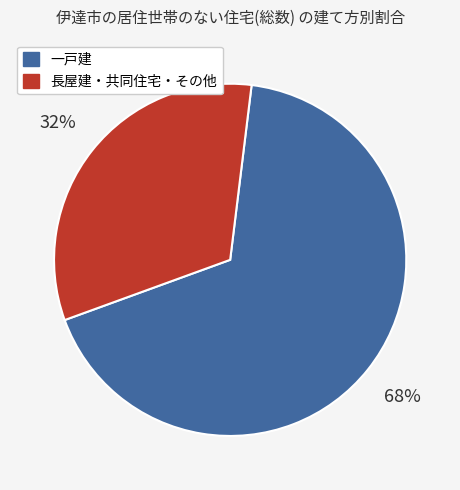

Count the number of slices in the pie.

2